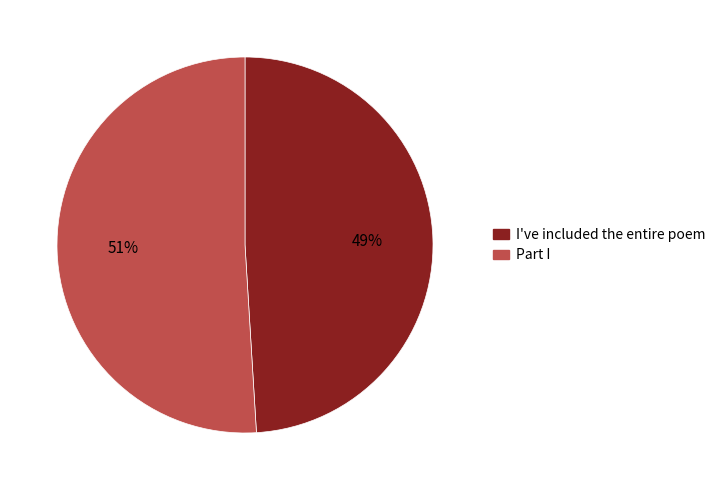

What is the largest slice in the pie chart?

Part I